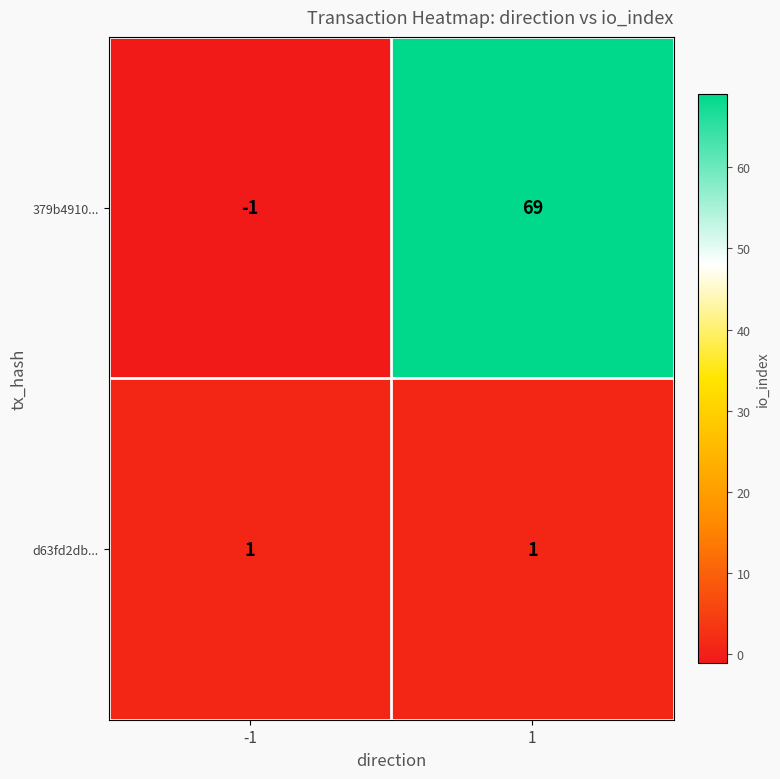

At which category is the sum across all series the highest?

1